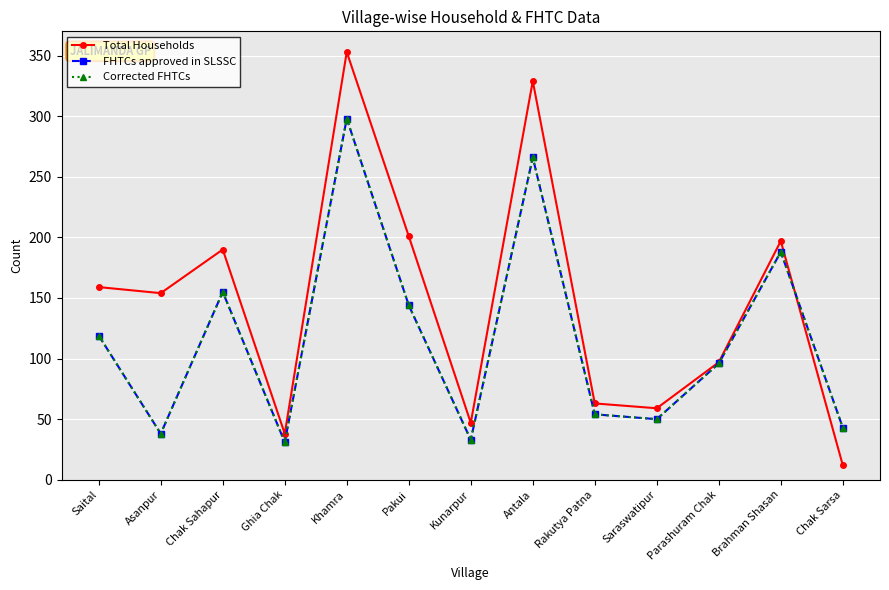

Is this an area chart (filled region under the line)?

No